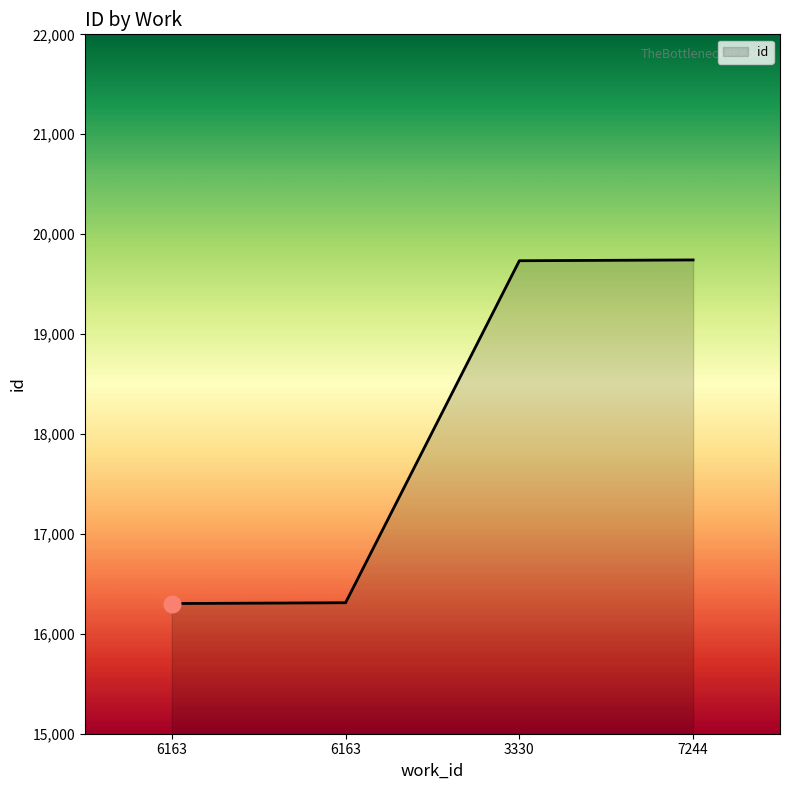

Count the number of data series in this chart.

1